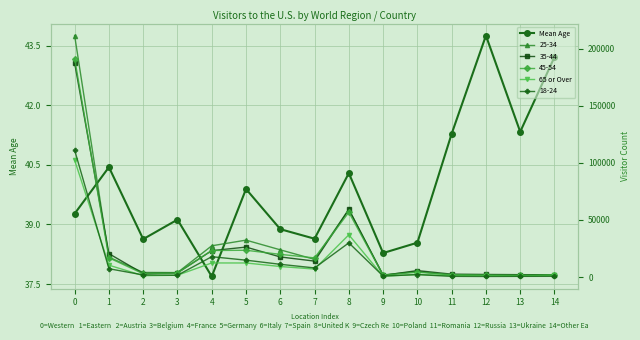

Reading left to right, what are all the values shown in this chart?

Mean Age: 39.3	40.4	38.6	39.1	37.7	39.9	38.9	38.6	40.3	38.3	38.5	41.3	43.8	41.3	43.2
65 or Over: 102264.0	10374.0	1192.0	1576.0	12325.0	12305.0	9215.0	6967.0	36959.0	672.0	2259.0	1231.0	1289.0	855.0	1658.0